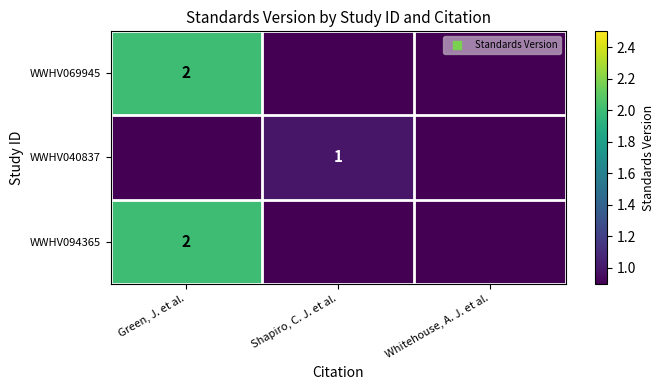

Is it true that WWHV069945 equals -1 at Shapiro, C. J. et al.?

False